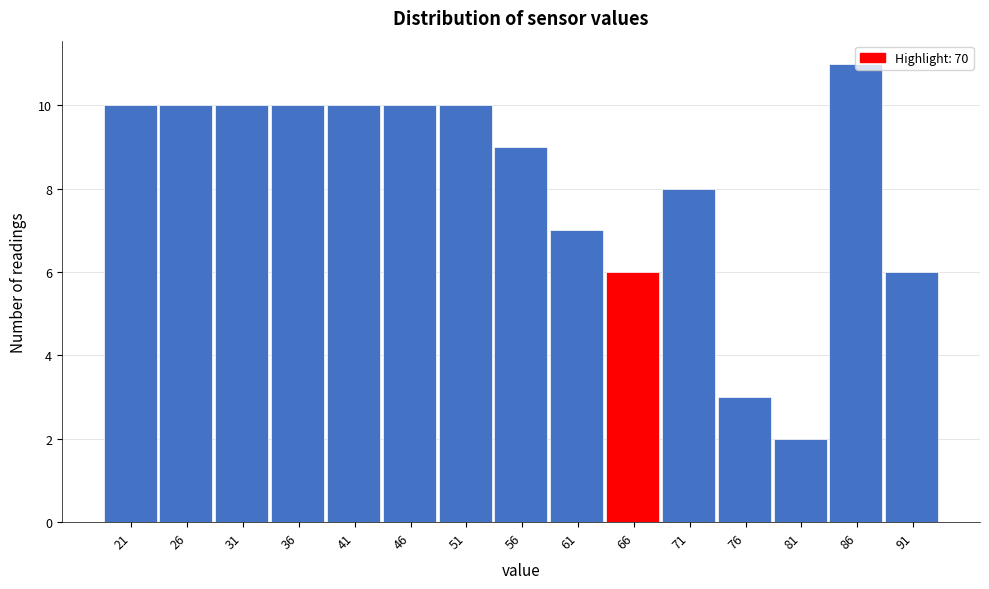

The chart shows a value of 4 at 86. True or false?

False